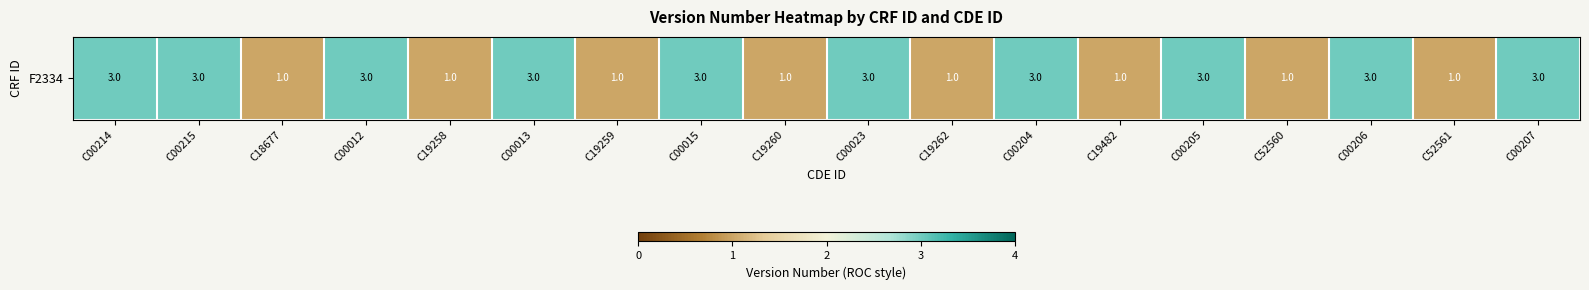

What is the change in value from C00204 to C52561?

-2